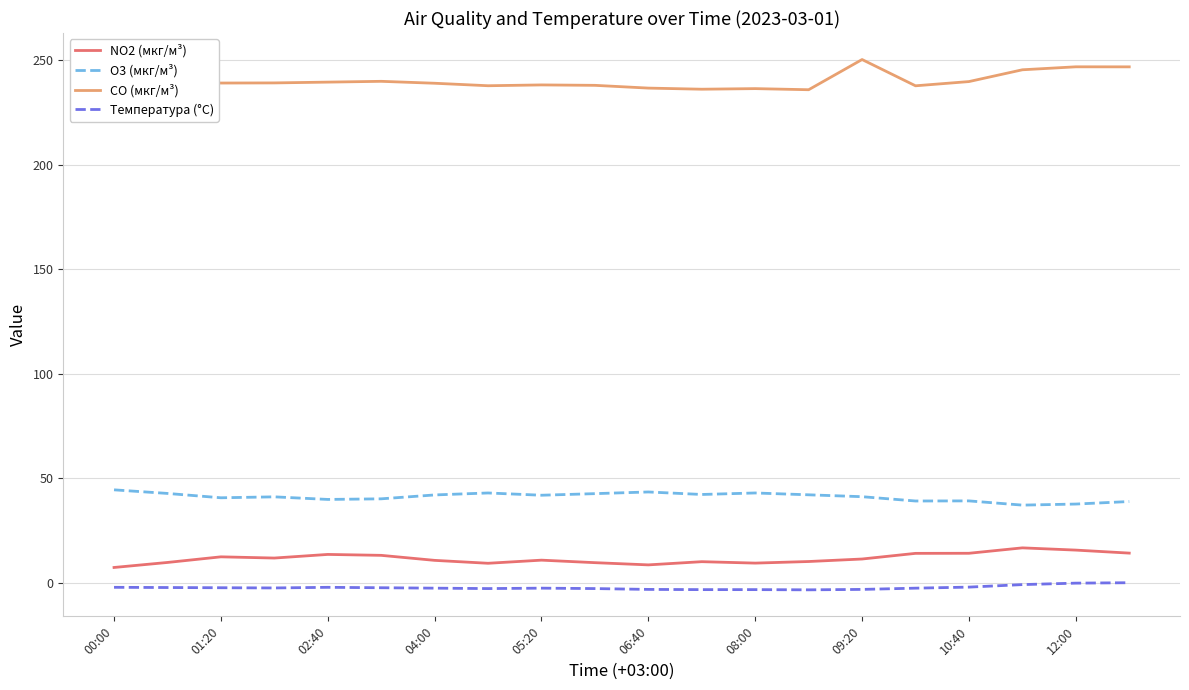

What is the maximum value shown in the chart?

250.2